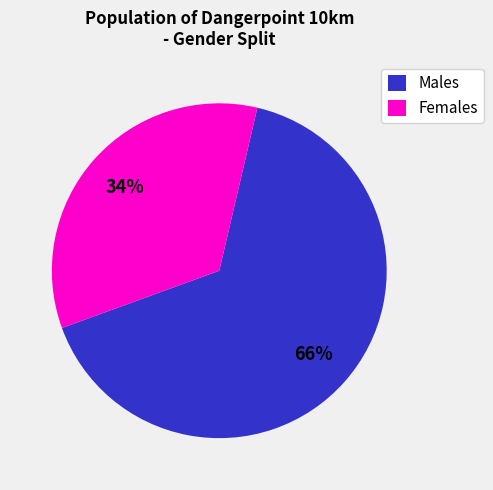

How many segments does this pie chart have?

2